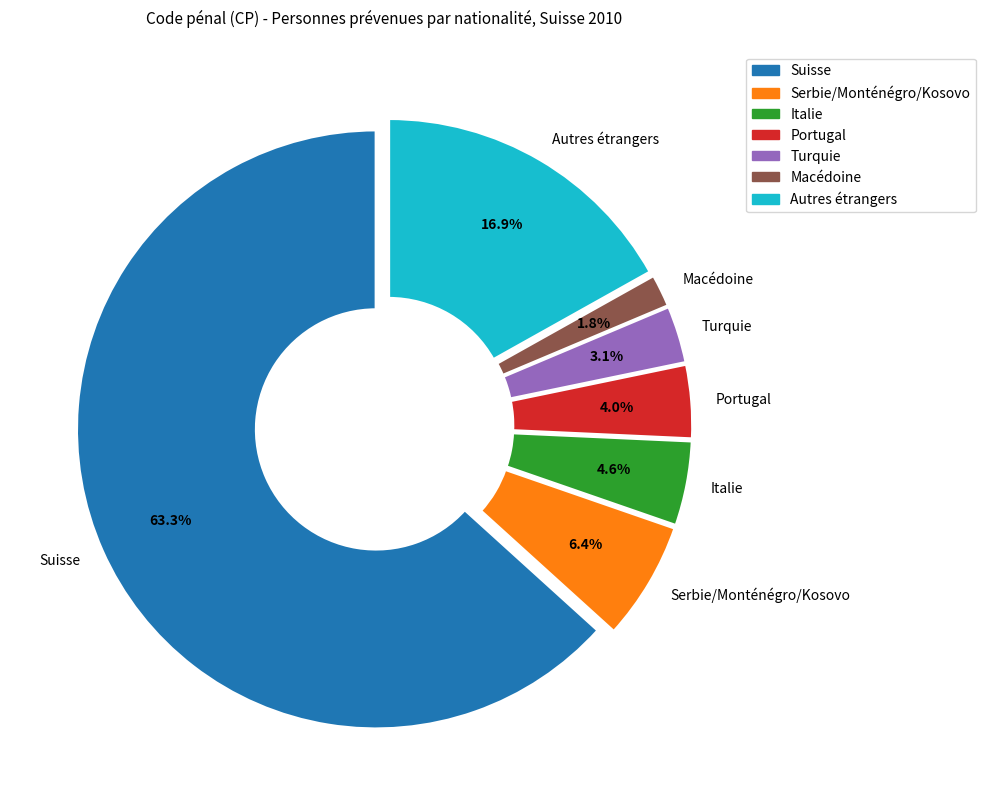

Which slice represents more than half of the pie?

Suisse